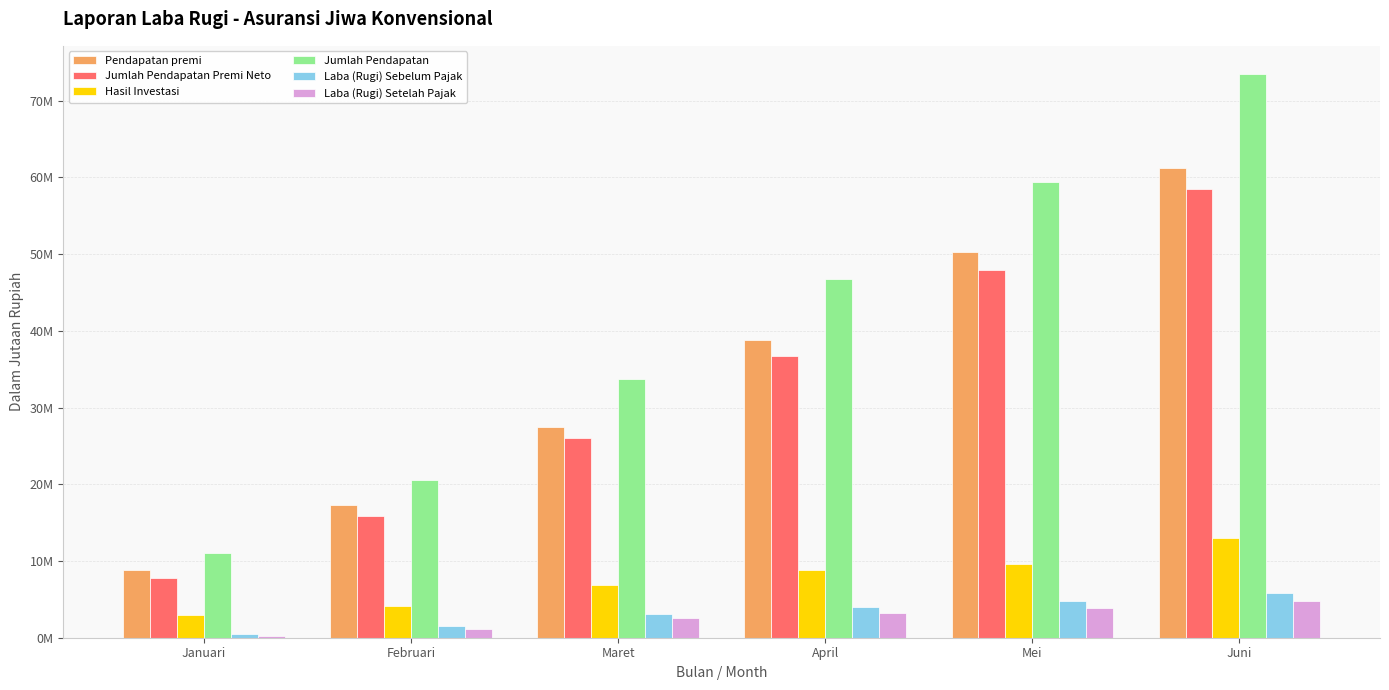

Does the chart contain stacked bars?

No